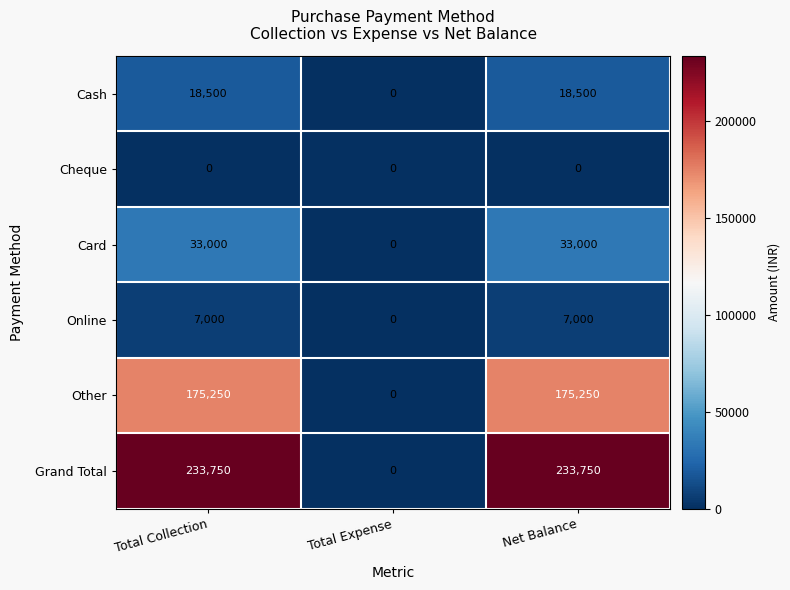

List the series in order of their peak value, highest first.

Grand Total, Other, Card, Cash, Online, Cheque